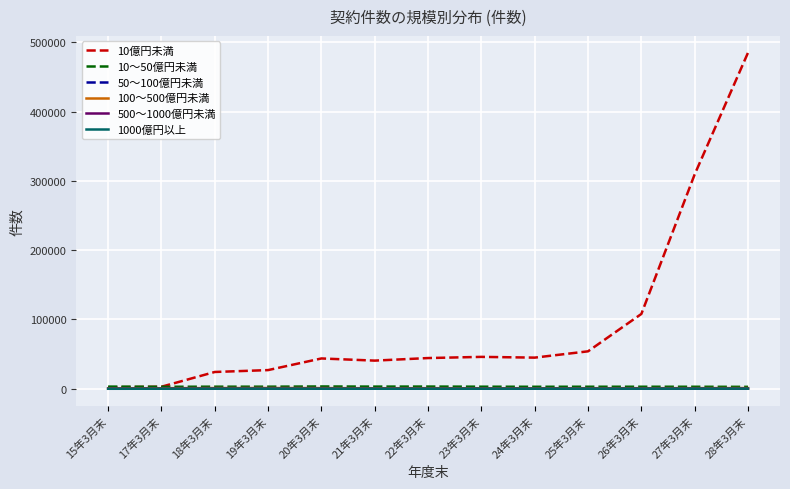

How many lines are shown in the chart?

6